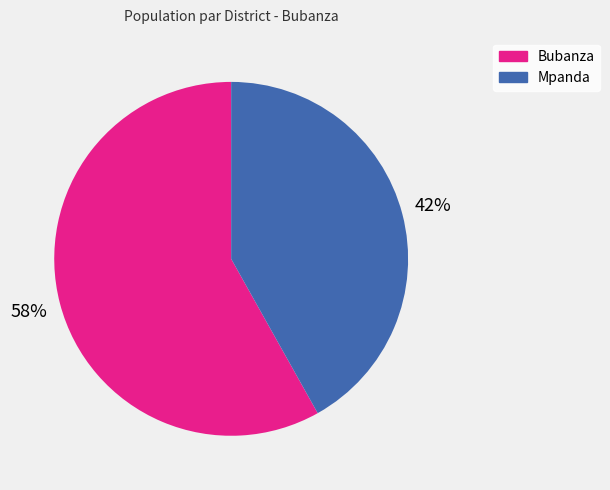

To the nearest percent, what is the average slice percentage?

50%